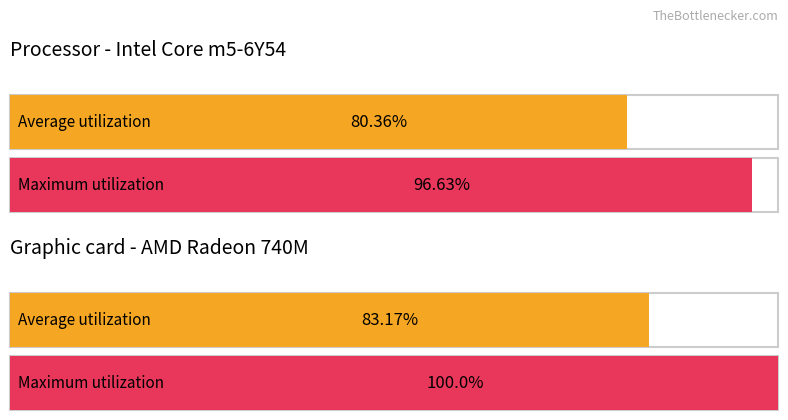

The value of Maximum utilization at 15-19 is 98095. True or false?

False